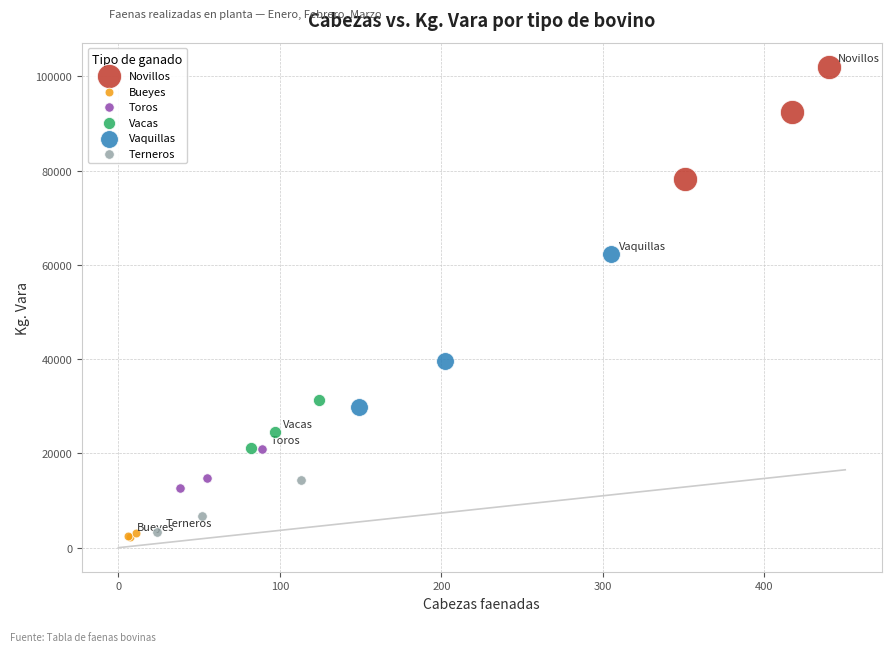

Which series contains the highest Y value?

Novillos